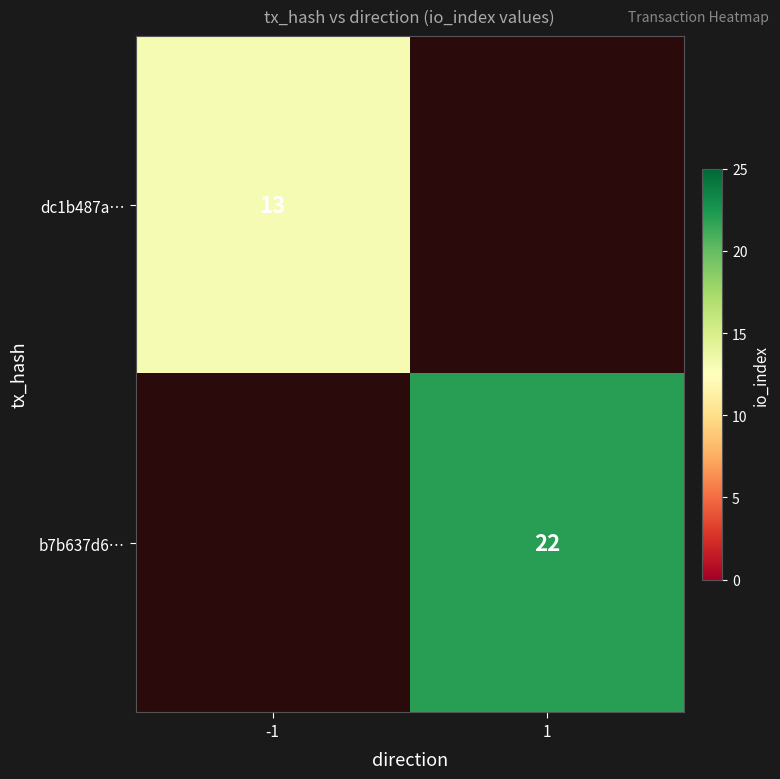

True or false: dc1b487a… has a value of 13 at -1.

True